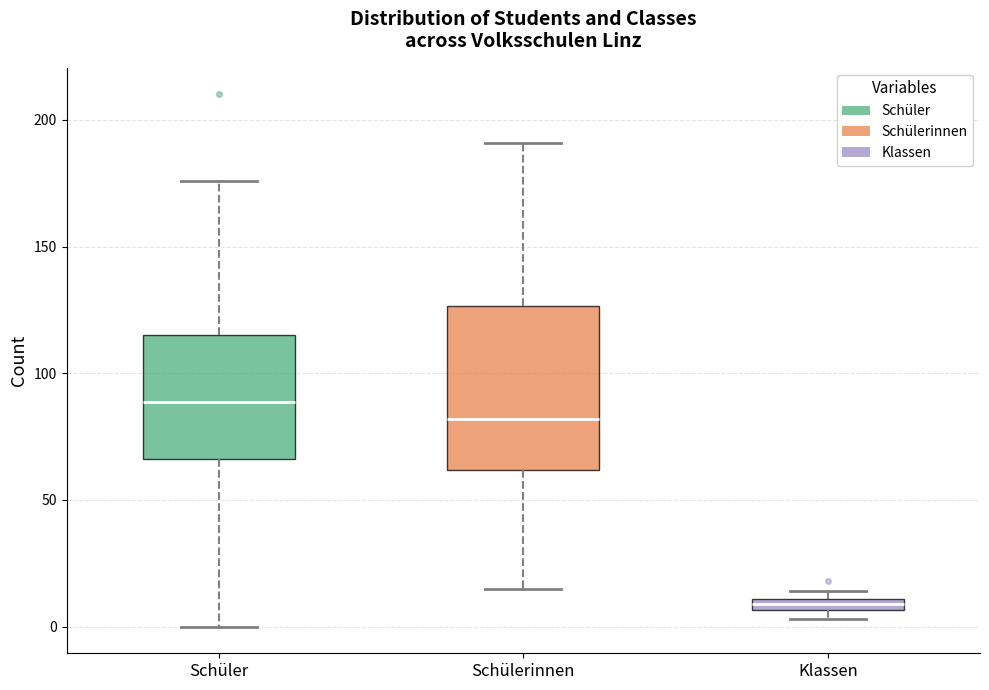

Which box is the tallest, from its lower edge to its upper edge?

Schülerinnen